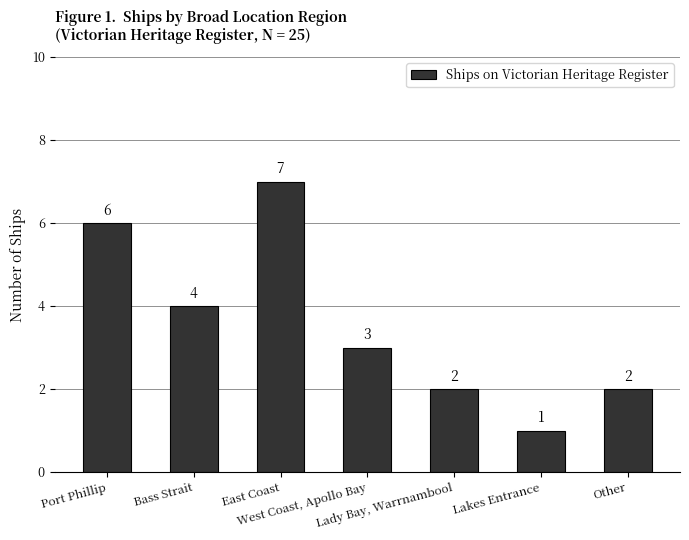

What is the average value?

4